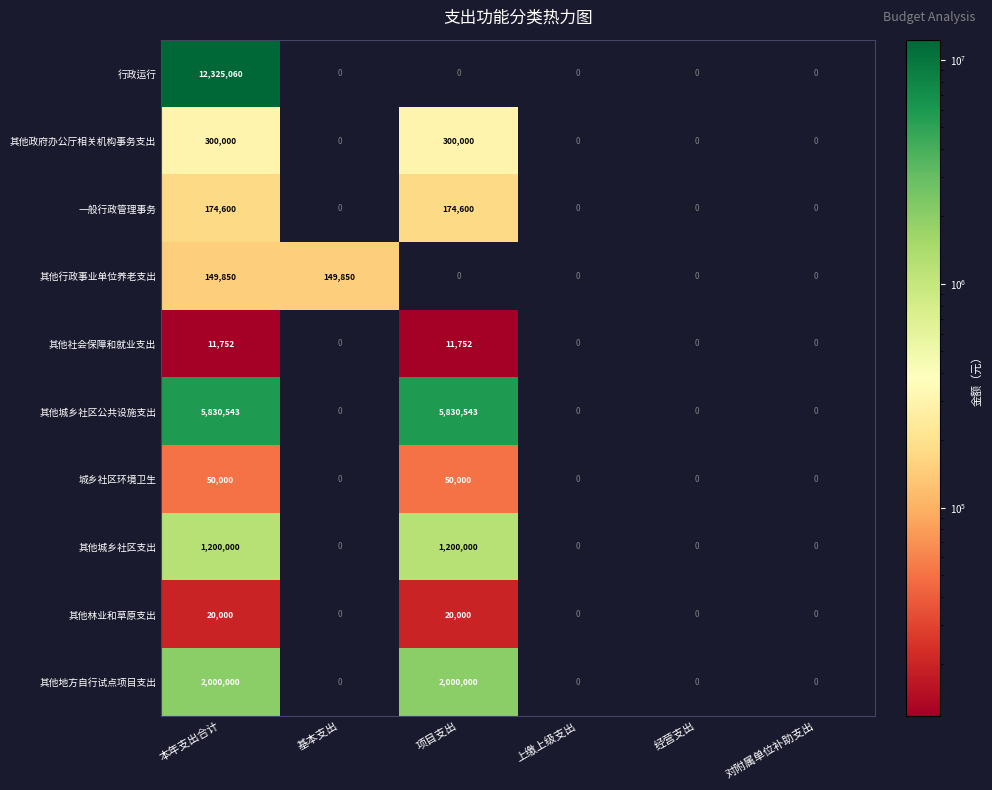

Which series has the widest spread of values?

行政运行